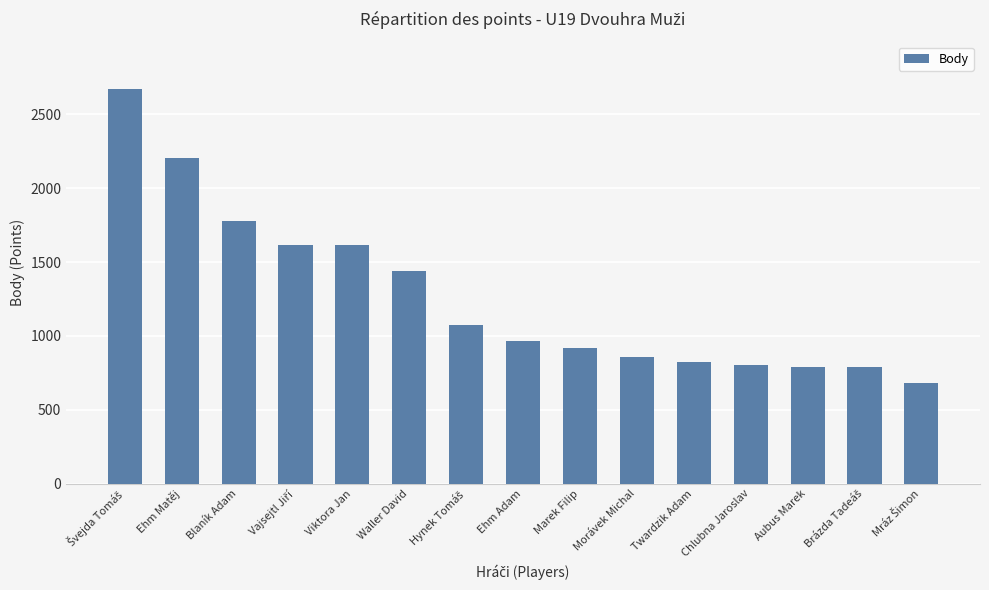

What is the smallest value displayed?

679